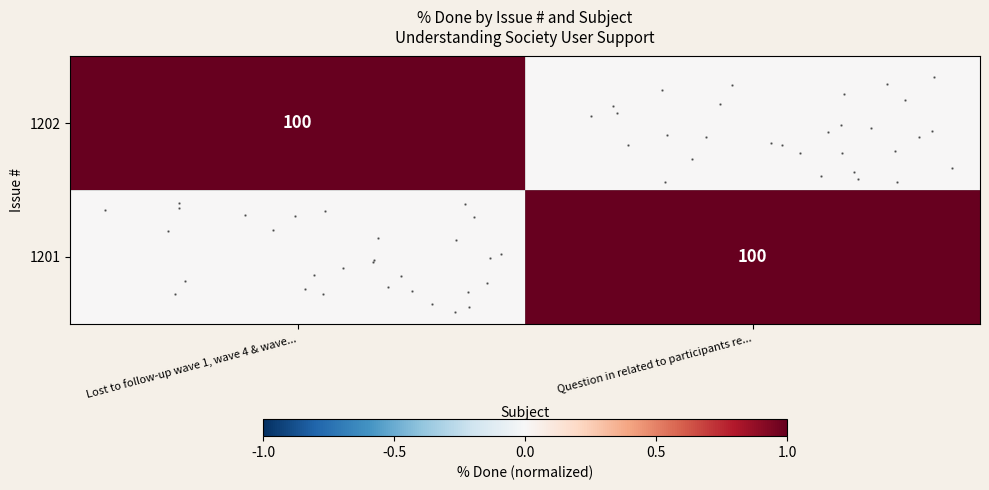

At how many categories does at least one series exceed 0?

2